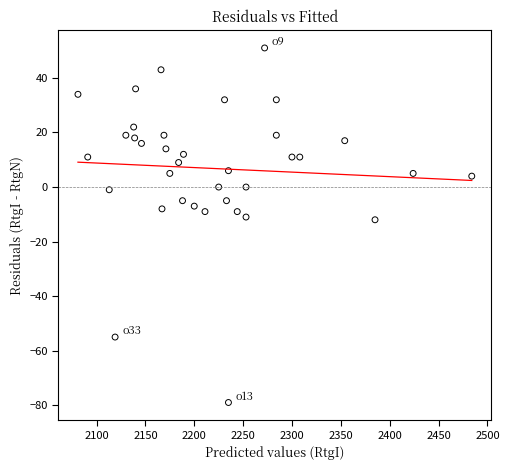

What is the range of X values (max minus min)?

403